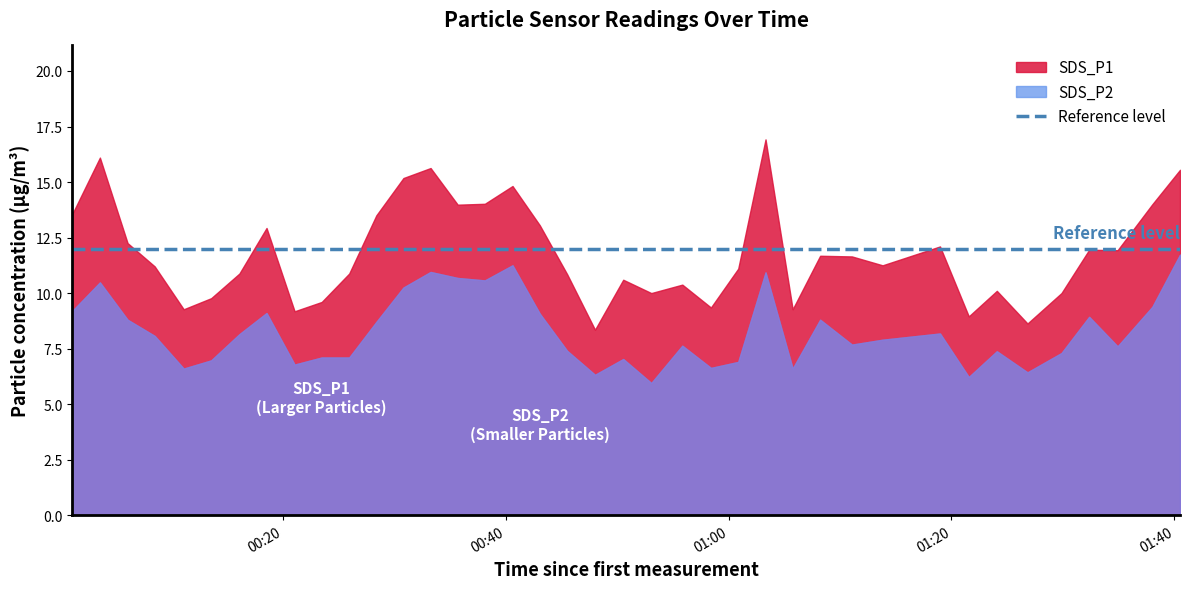

Rank the series at 2022/09/23 00:11:07 from highest to lowest value.

SDS_P1, SDS_P2